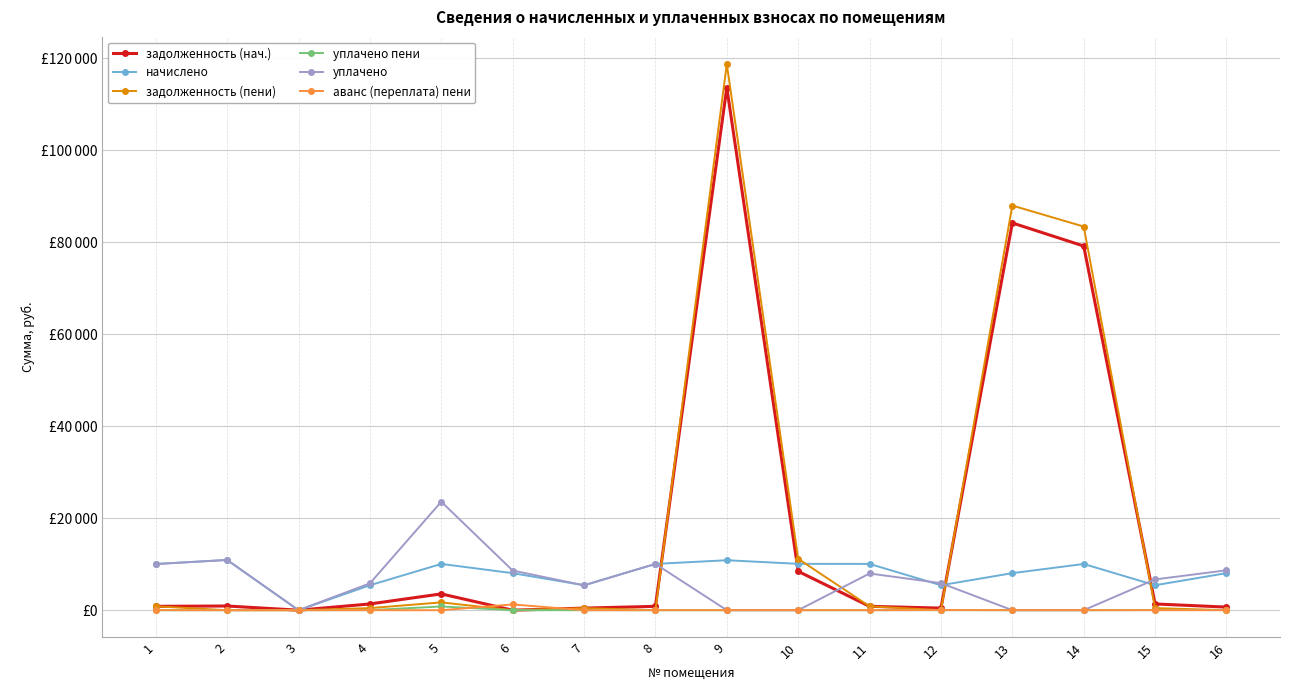

Is this an area chart (filled region under the line)?

No